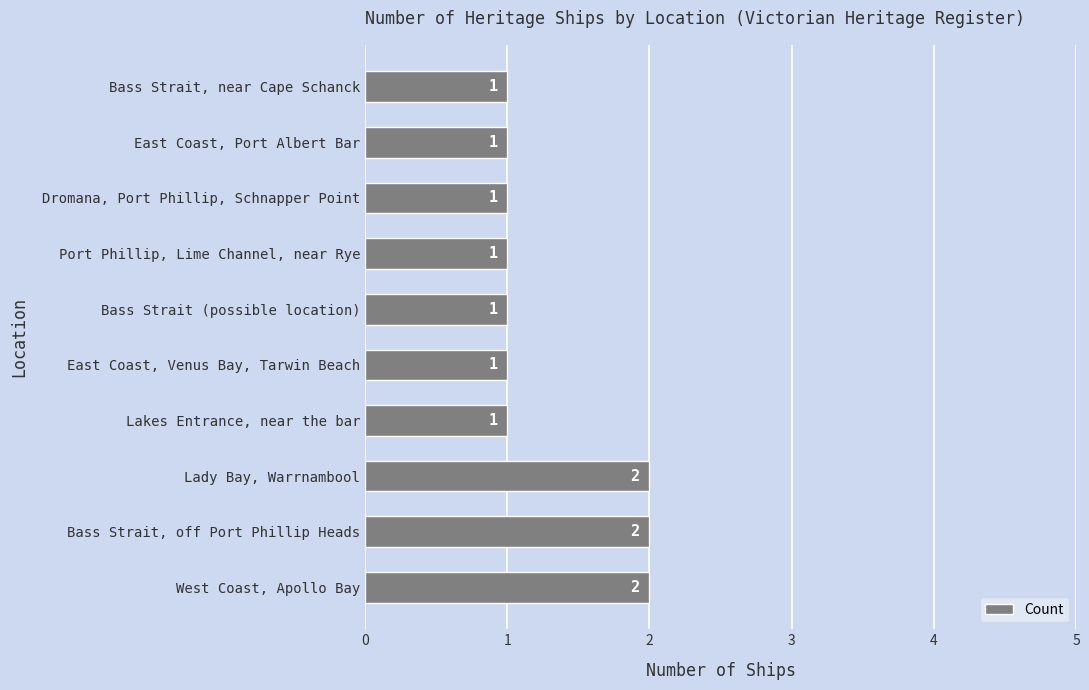

Which has a higher value, Bass Strait, off Port Phillip Heads or East Coast, Port Albert Bar?

Bass Strait, off Port Phillip Heads